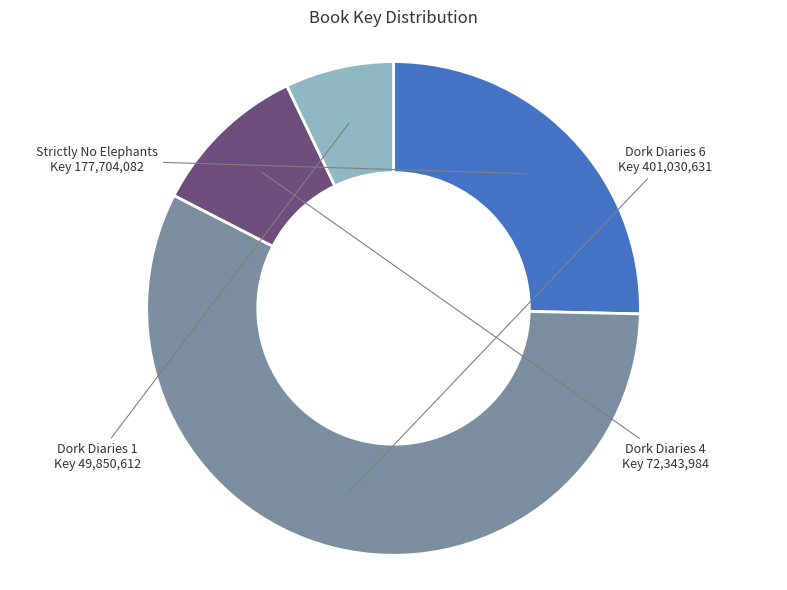

Is it true that Dork Diaries 1 is 7% of the pie?

True